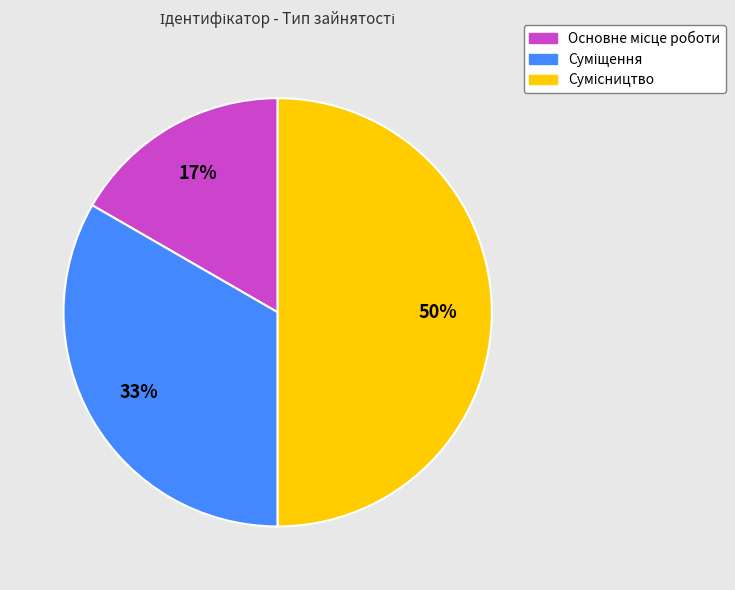

To the nearest percent, what is the average slice percentage?

33%